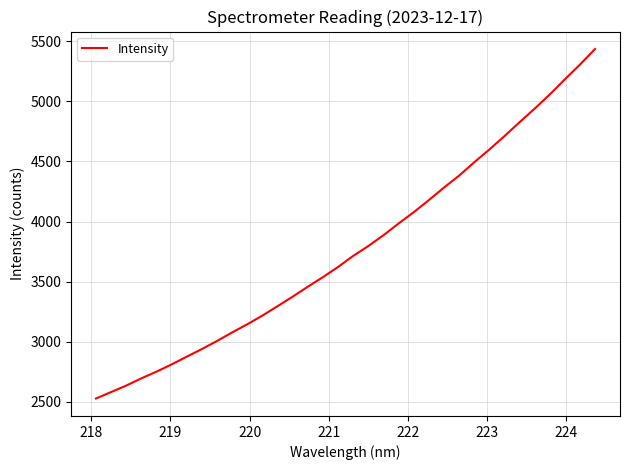

What is the difference between the maximum and minimum values?

2906.2